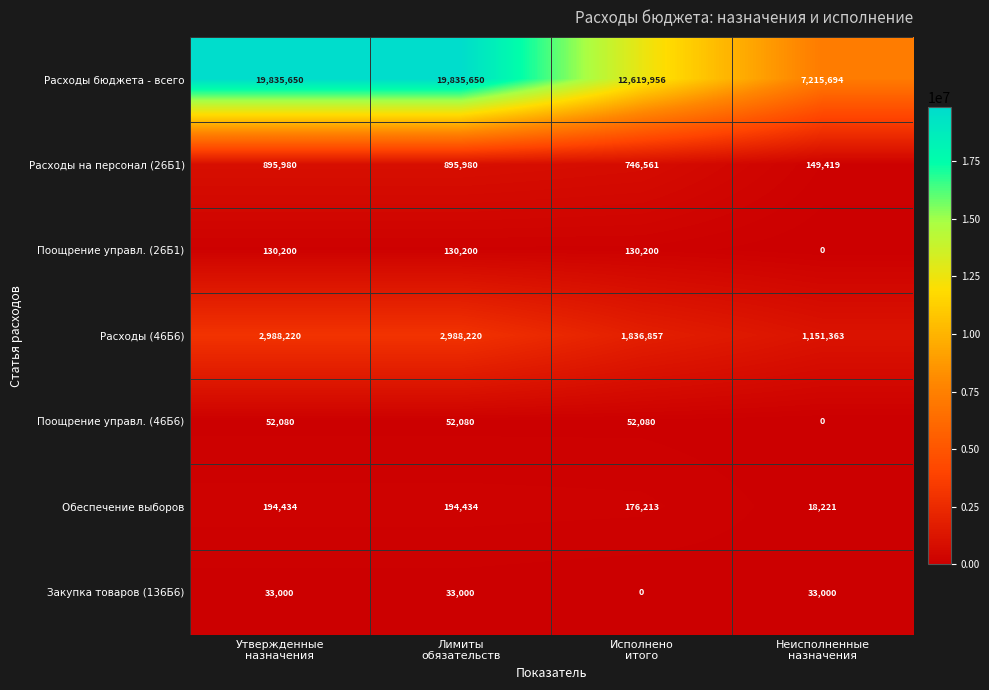

How many values in the Поощрение управл. (26Б1) series are below 130200?

1